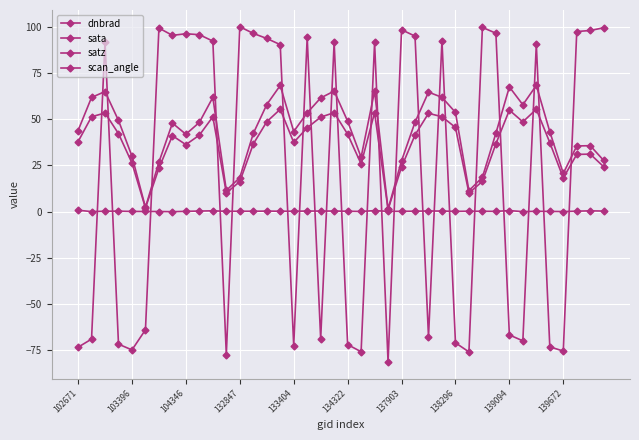

How many values in the scan_angle series exceed 41?

20